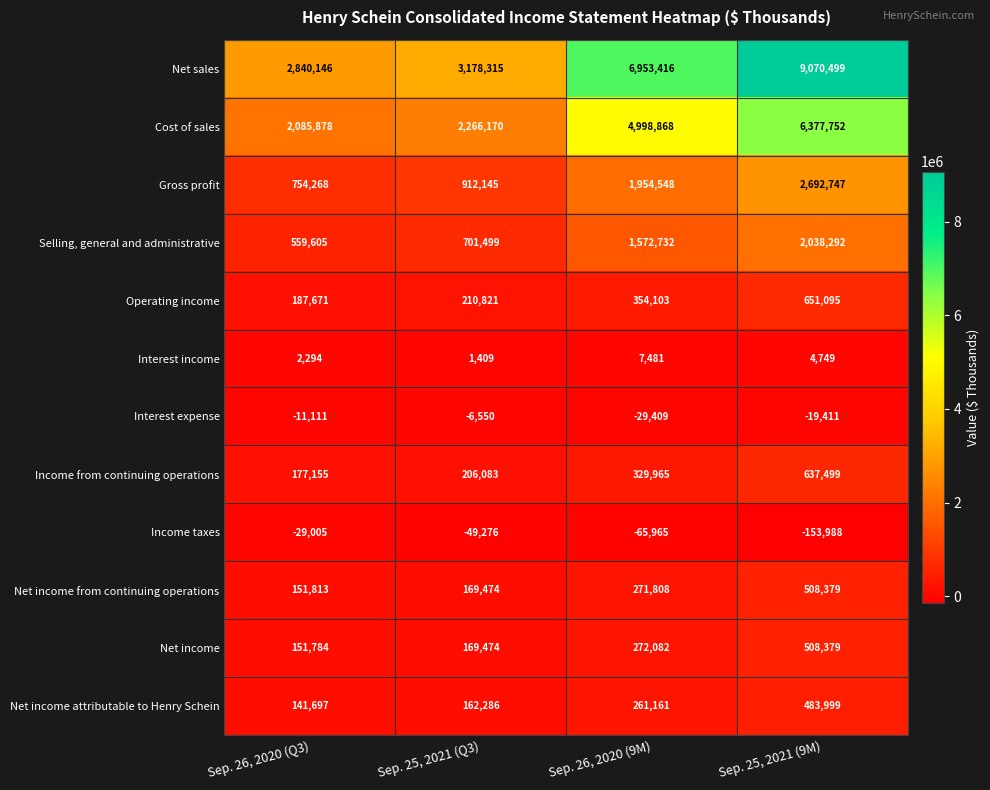

List the labels in order of Gross profit value, largest first.

Sep. 25, 2021 (9M), Sep. 26, 2020 (9M), Sep. 25, 2021 (Q3), Sep. 26, 2020 (Q3)